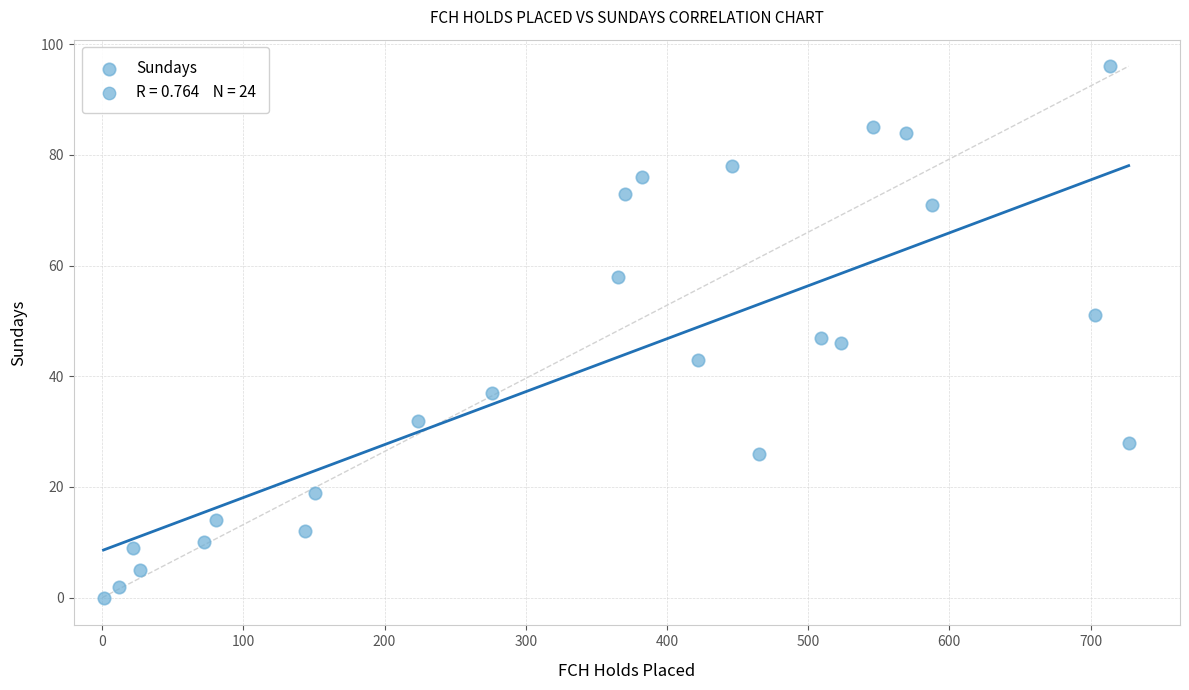

What is the range of X values (max minus min)?

726